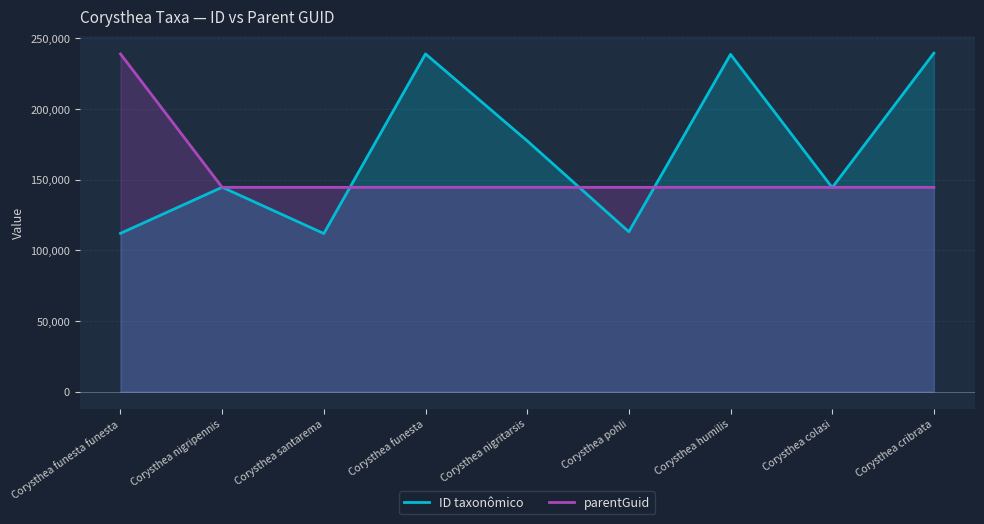

Reading left to right, extract all data points from this chart.

ID taxonômico: Corysthea funesta funesta=112041	Corysthea nigripennis=144677	Corysthea santarema=111917	Corysthea funesta=239057	Corysthea nigritarsis=177516	Corysthea pohli=113169	Corysthea humilis=238726	Corysthea colasi=144455	Corysthea cribrata=239584
parentGuid: Corysthea funesta funesta=239057	Corysthea nigripennis=144612	Corysthea santarema=144612	Corysthea funesta=144612	Corysthea nigritarsis=144612	Corysthea pohli=144612	Corysthea humilis=144612	Corysthea colasi=144612	Corysthea cribrata=144612